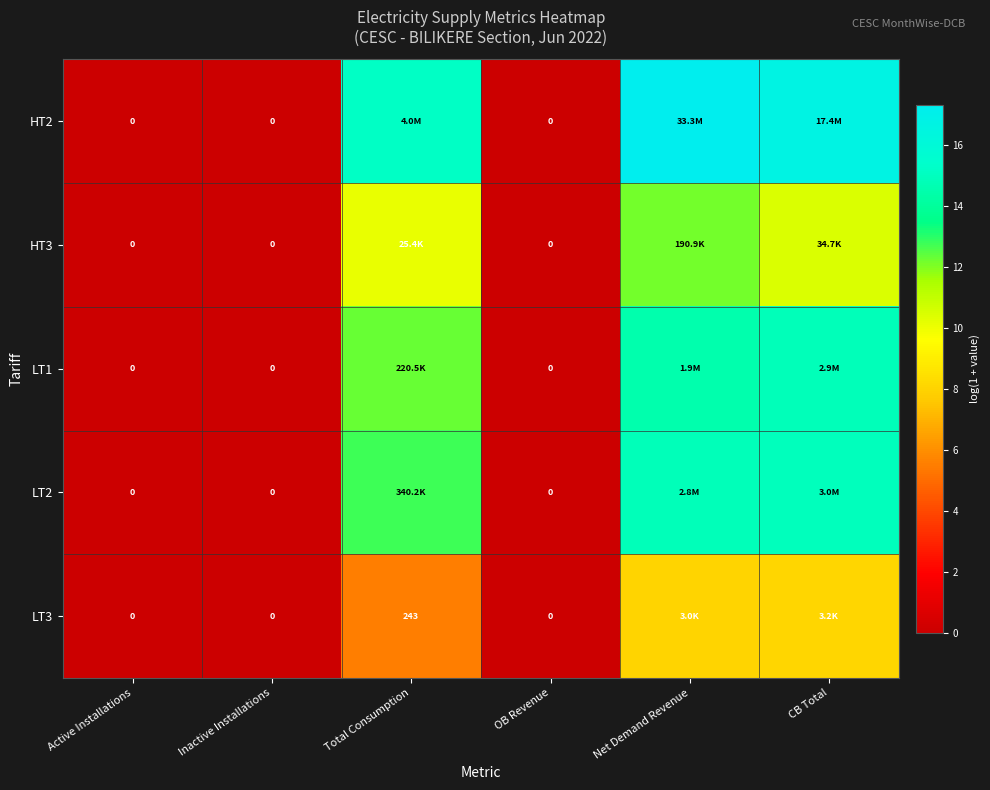

At which category does the chart reach its minimum across all series?

Active Installations